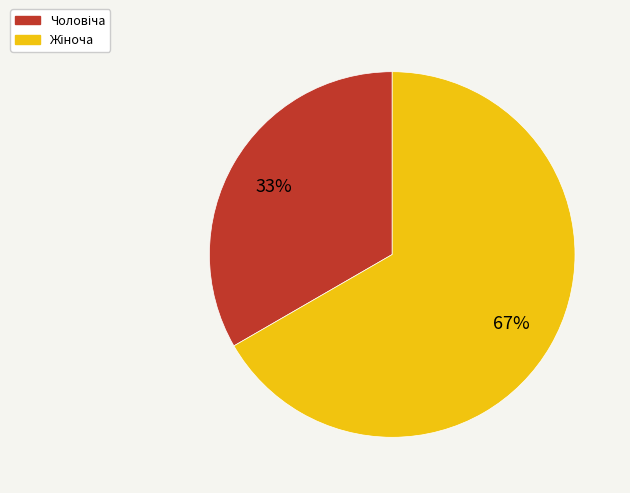

To the nearest percent, what is the average slice percentage?

50%